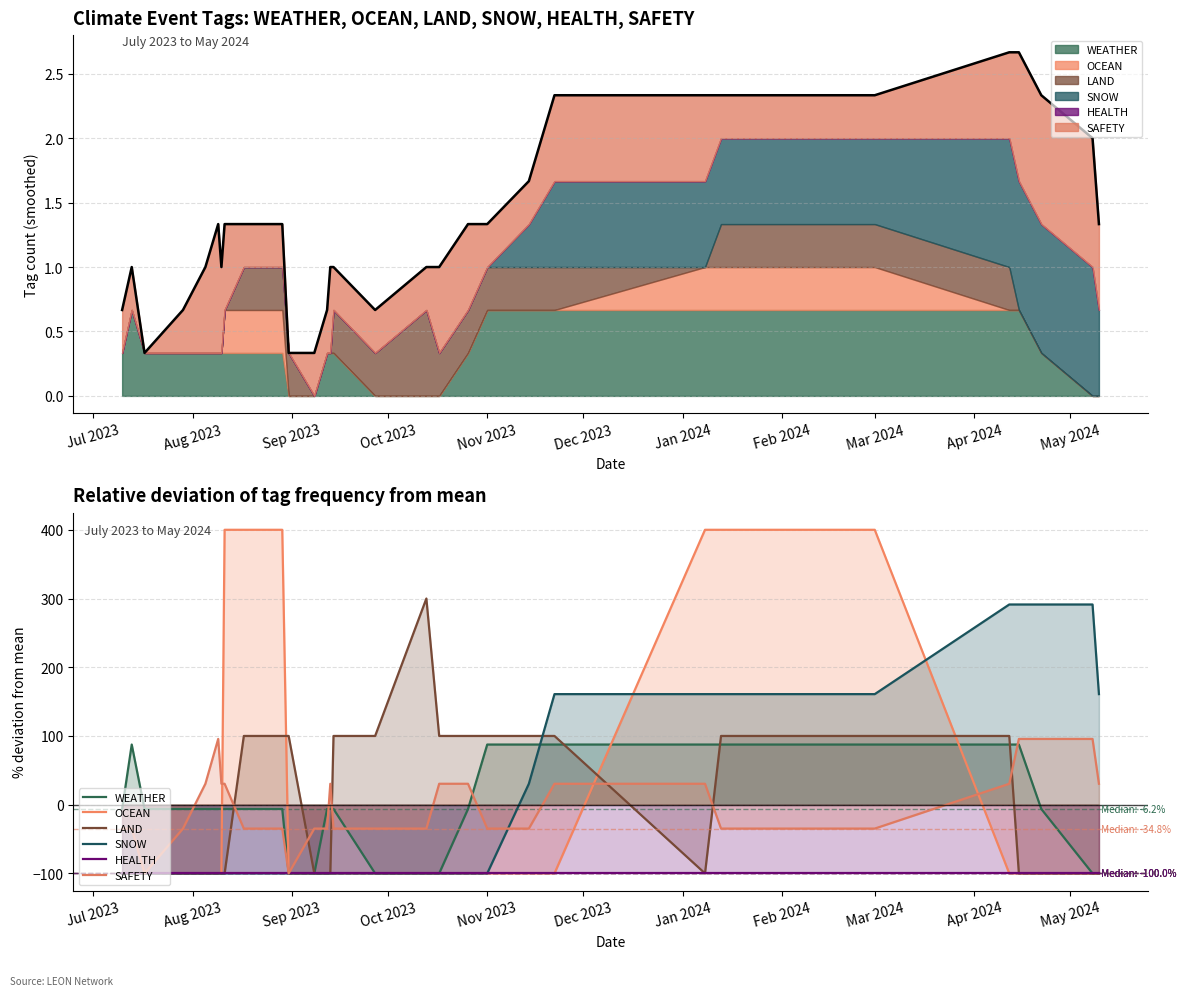

How many values in SNOW are below zero?

20